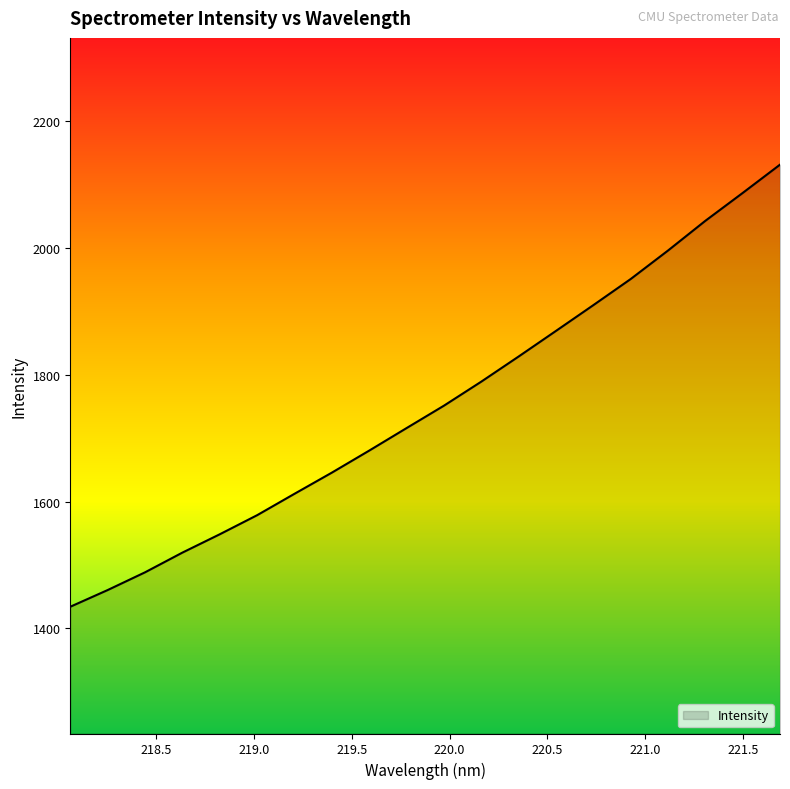

What is the smallest value displayed?

1434.2